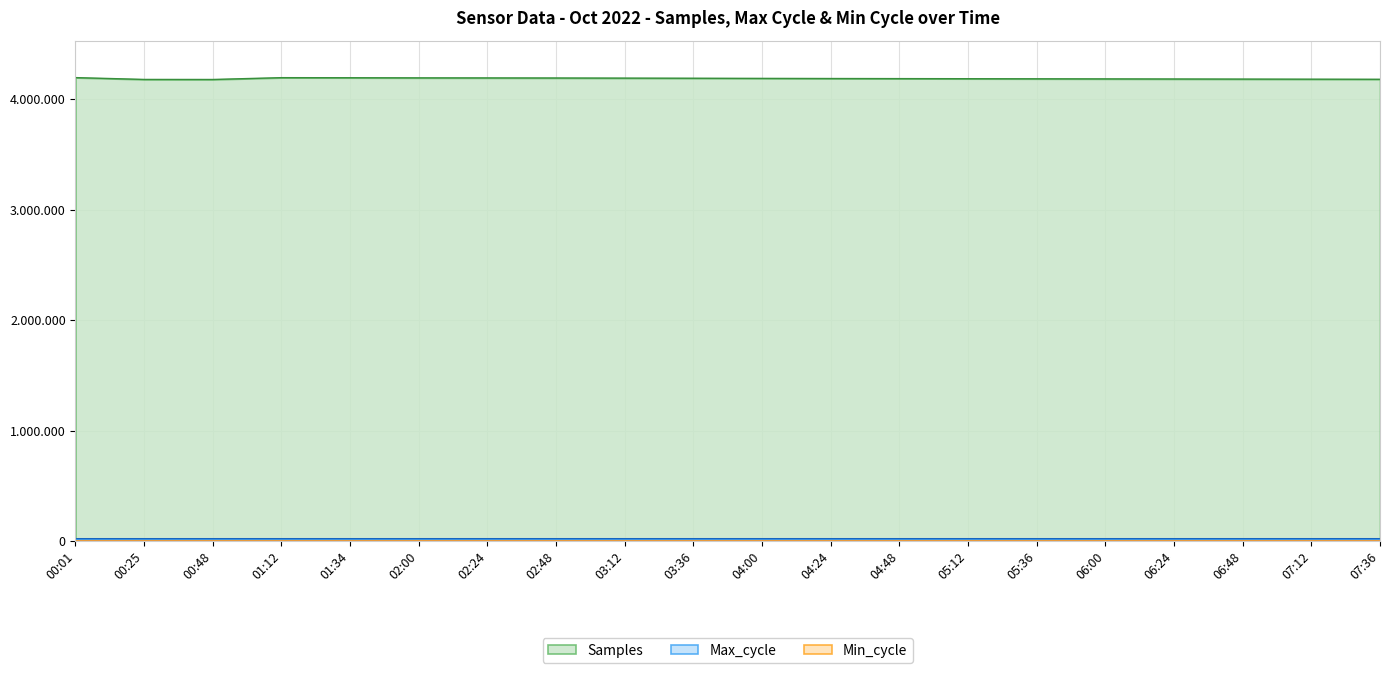

At which label does Max_cycle reach its minimum?

00:01